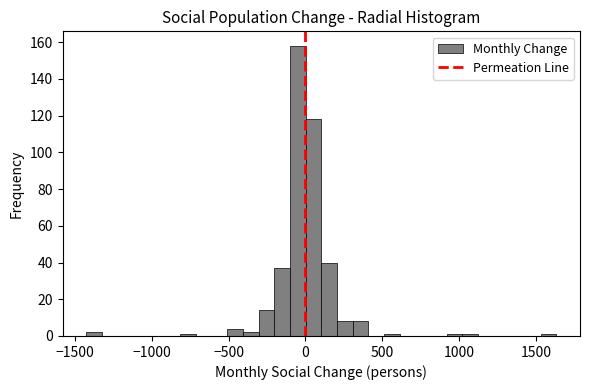

Around what value on the x-axis is the tallest bar? Give the approximate position of its centre, as read against the axis.

-50